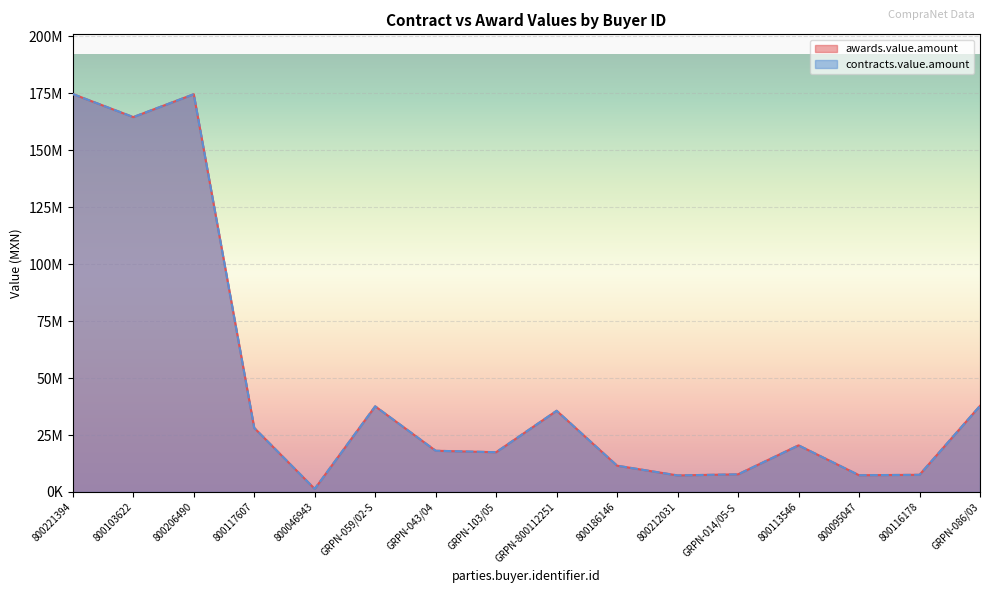

True or false: awards.value.amount and contracts.value.amount intersect in this chart.

False